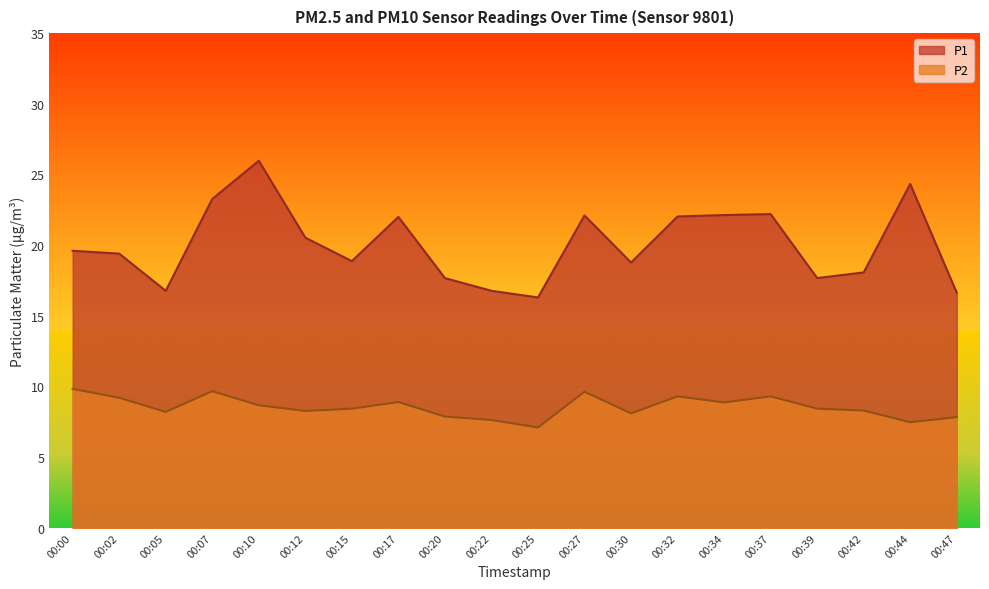

Reading right to left, what are all the values shown in this chart?

P1: 00:47=16.6	00:44=24.3	00:42=18.1	00:39=17.7	00:37=22.2	00:34=22.1	00:32=22.0	00:30=18.8	00:27=22.1	00:25=16.3	00:22=16.8	00:20=17.7	00:17=22.0	00:15=18.9	00:12=20.5	00:10=26.0	00:07=23.3	00:05=16.8	00:02=19.4	00:00=19.6
P2: 00:47=7.8	00:44=7.5	00:42=8.3	00:39=8.4	00:37=9.3	00:34=8.9	00:32=9.3	00:30=8.1	00:27=9.6	00:25=7.1	00:22=7.6	00:20=7.9	00:17=8.9	00:15=8.4	00:12=8.3	00:10=8.7	00:07=9.7	00:05=8.2	00:02=9.2	00:00=9.8